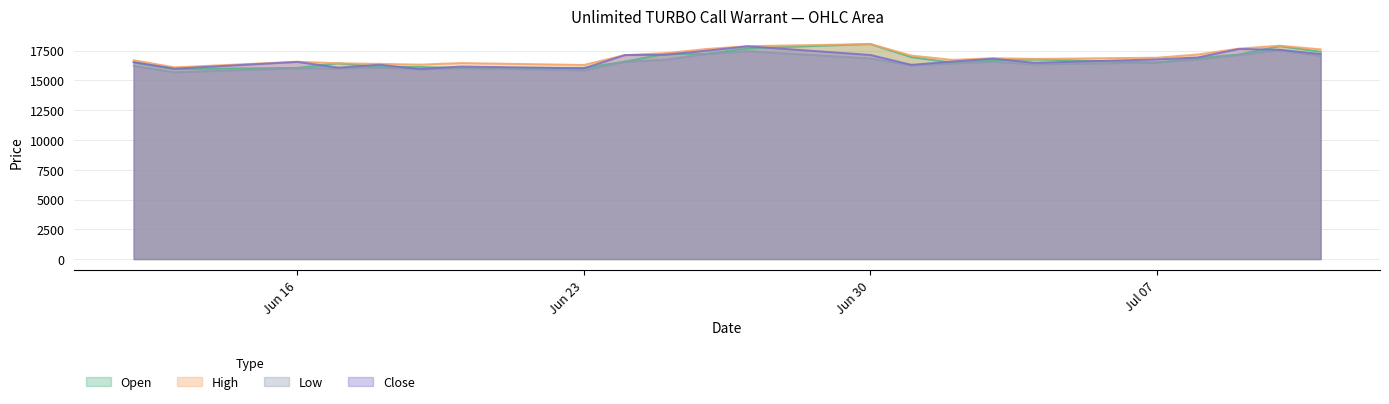

True or false: High has a value of 28257 at 19.06.2025.

False